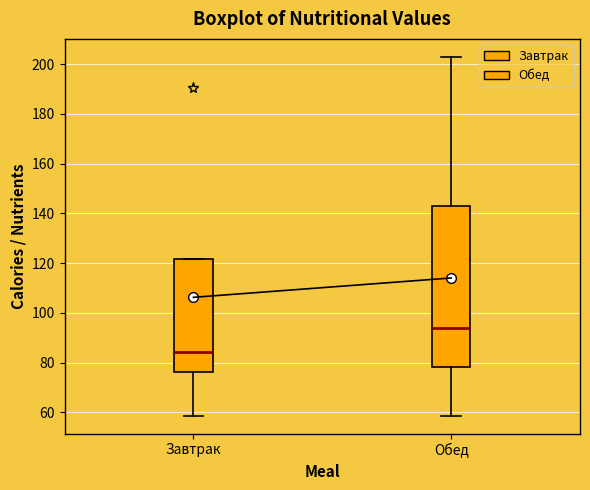

Where is the lower edge of the box for Обед on the y-axis? The values are not printed on the chart, so give them approximately, as read against the axis.

78